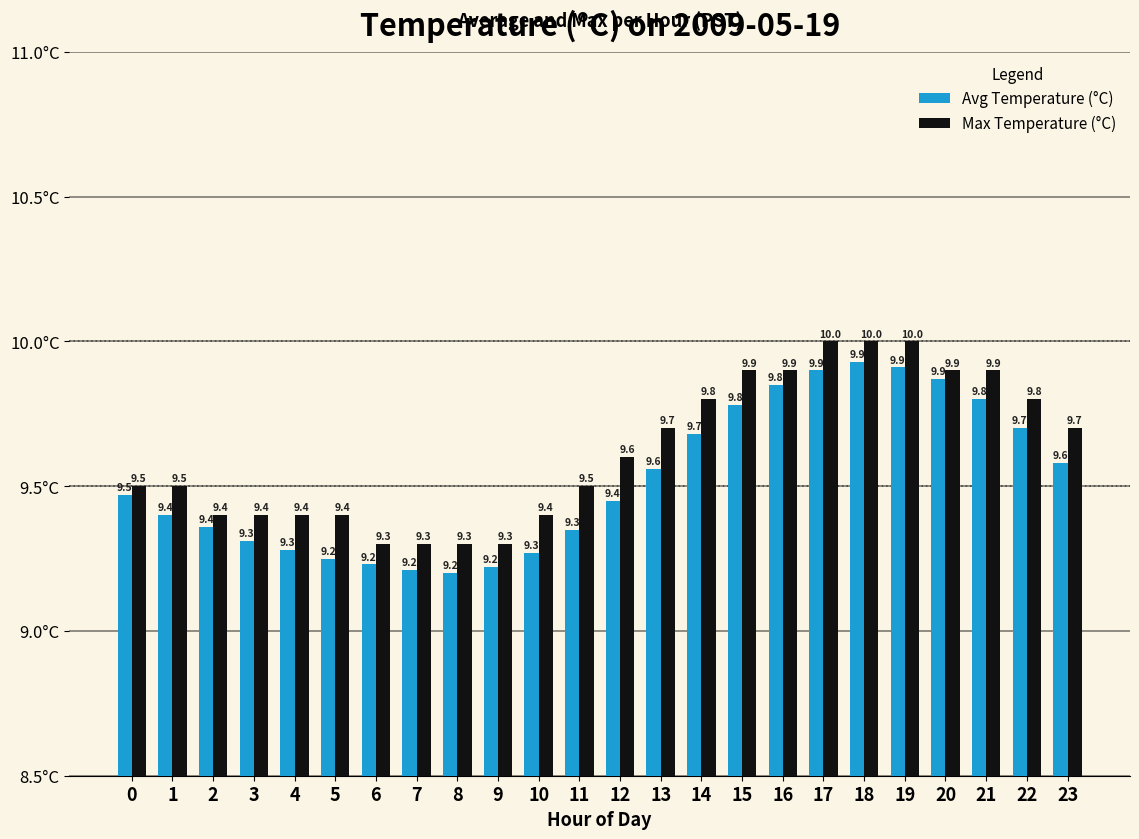

What is the lowest value of the Max Temperature (°C) series?

9.3